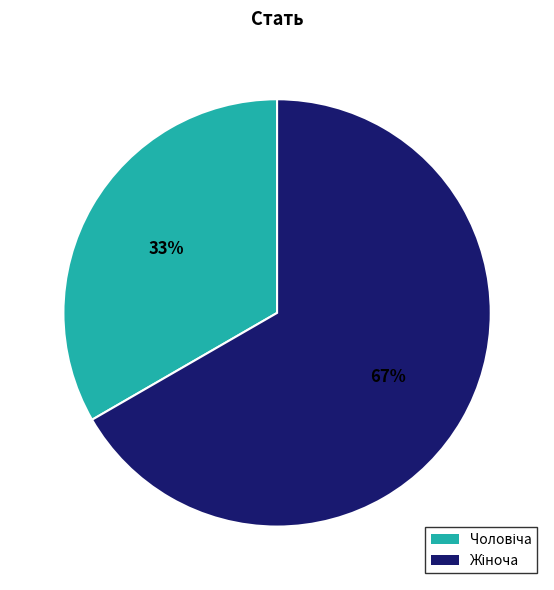

To the nearest percent, what is the average slice percentage?

50%